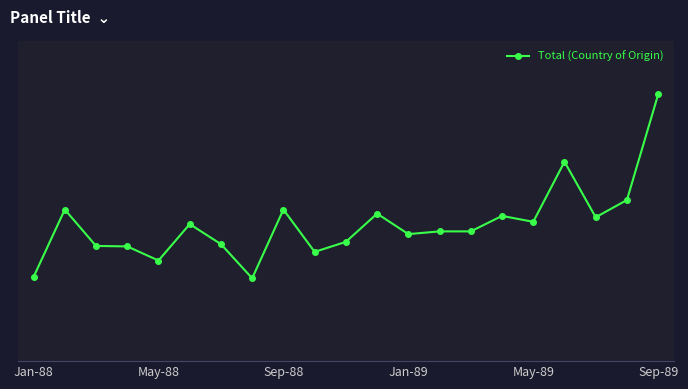

Does the chart have visible grid lines?

Yes